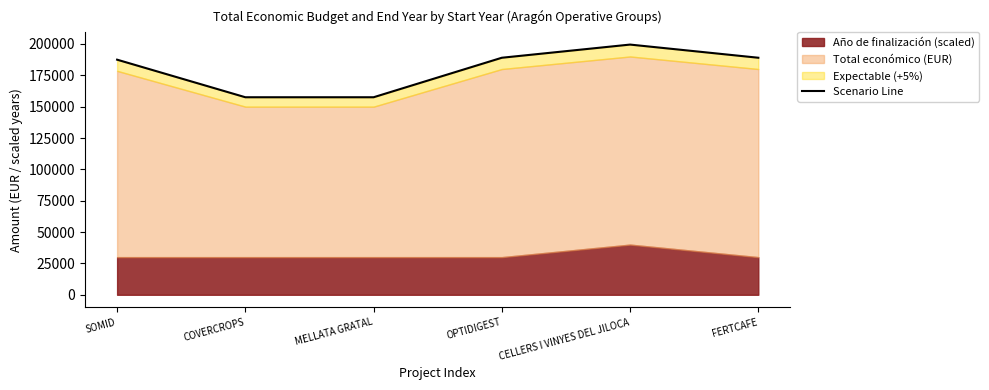

True or false: the data shows 189000.0 at FERTCAFE.

True